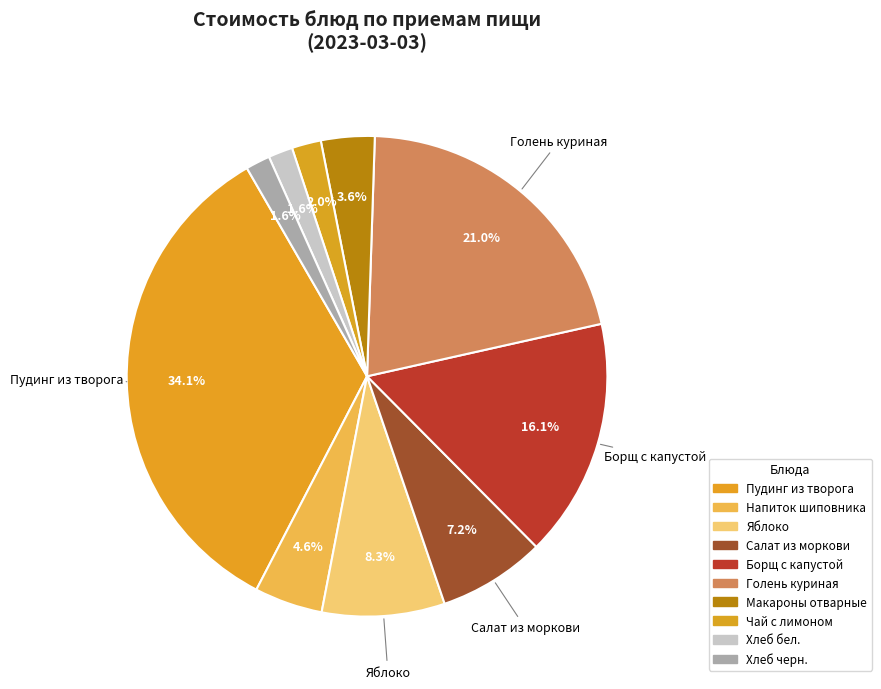

Count the number of slices in the pie.

10